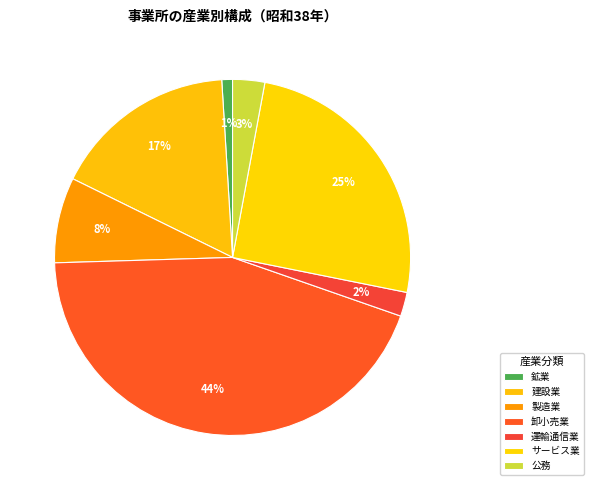

Count the number of slices in the pie.

7